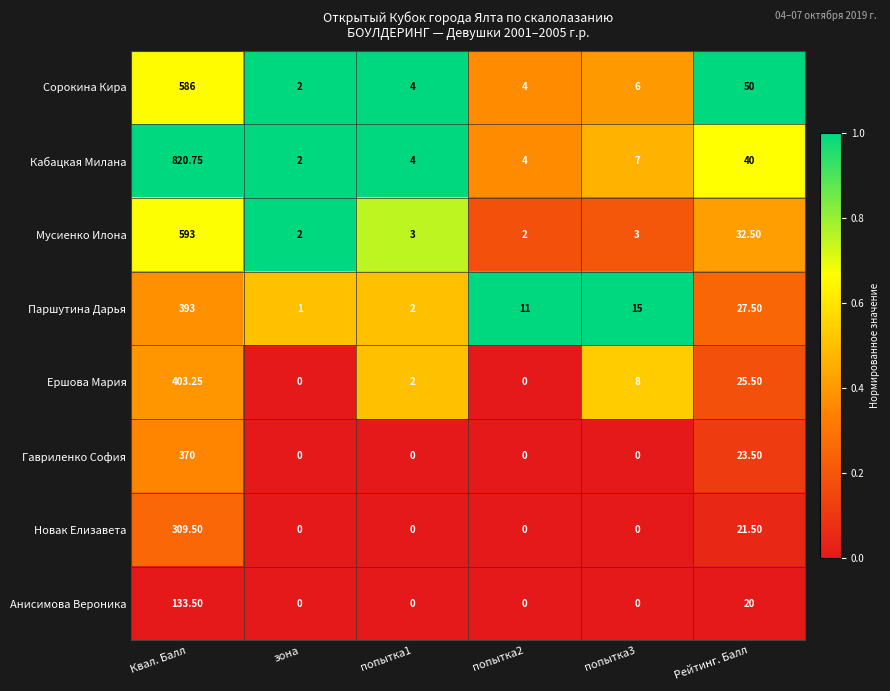

Which series has the largest total across all categories?

Кабацкая Милана